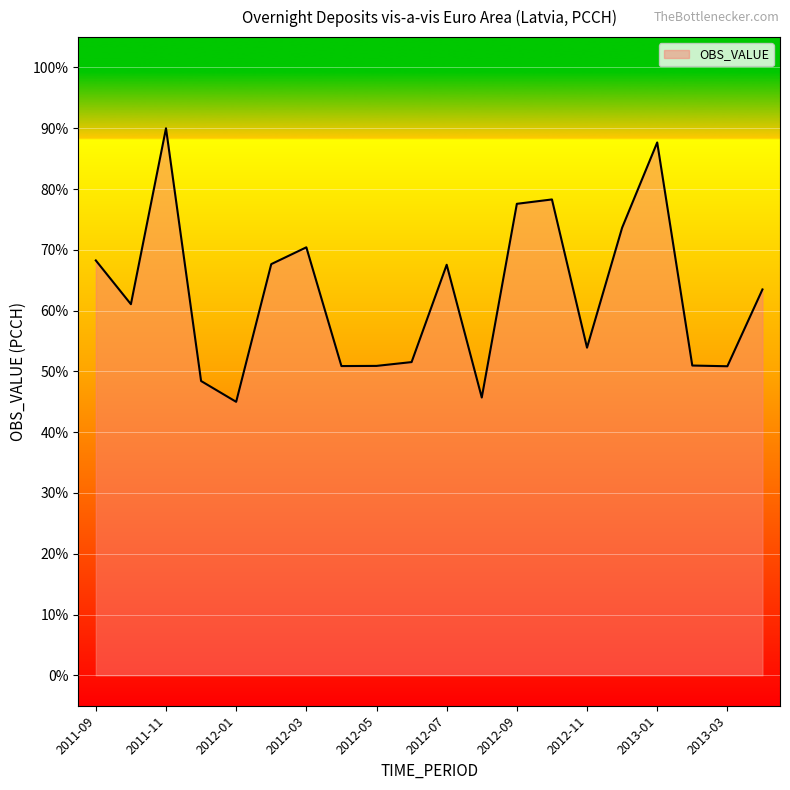

What is the difference between the maximum and minimum values?

45.0